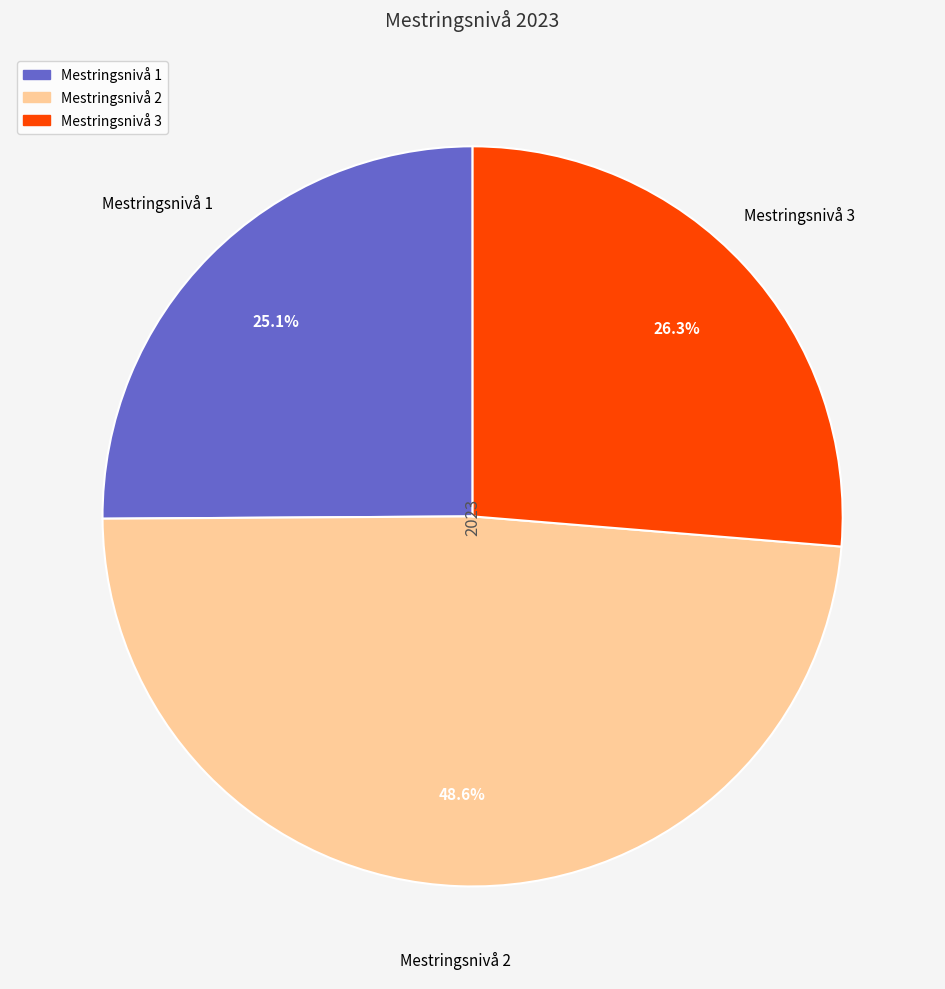

Which slice is the largest?

Mestringsnivå 2